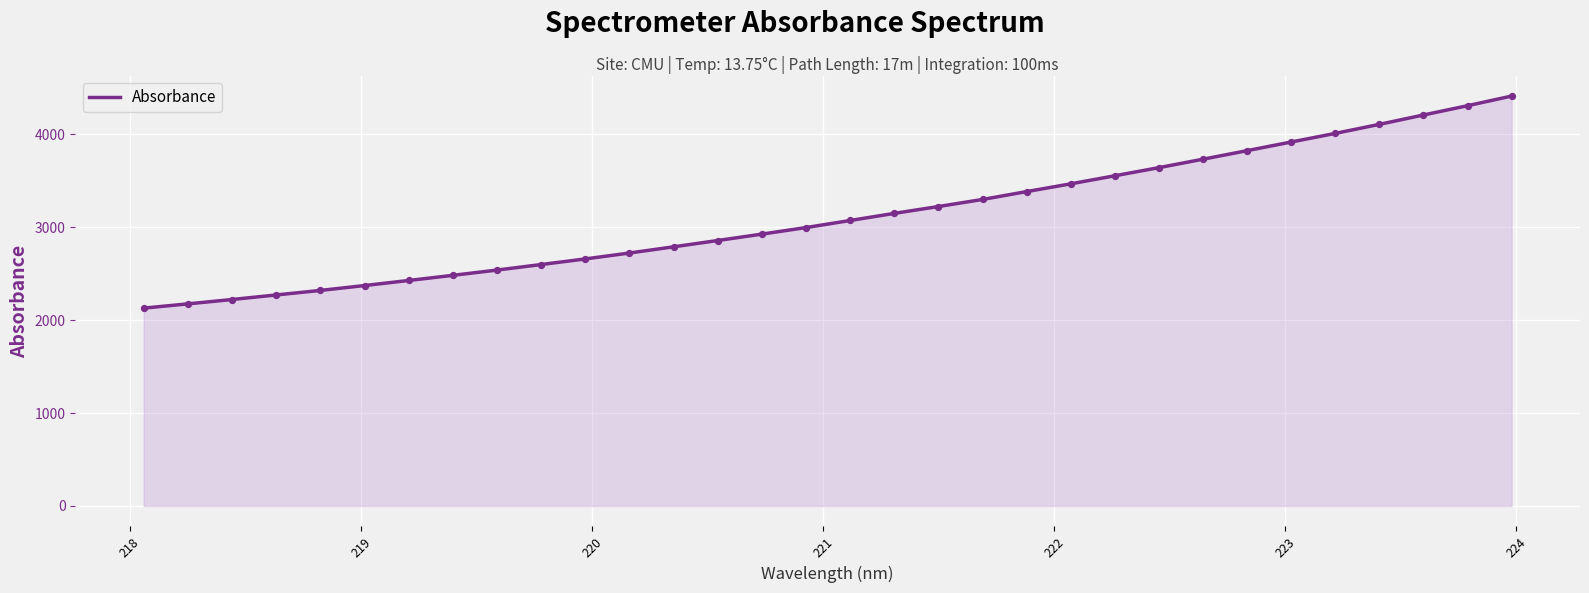

What is the difference between the maximum and minimum values?

2283.1